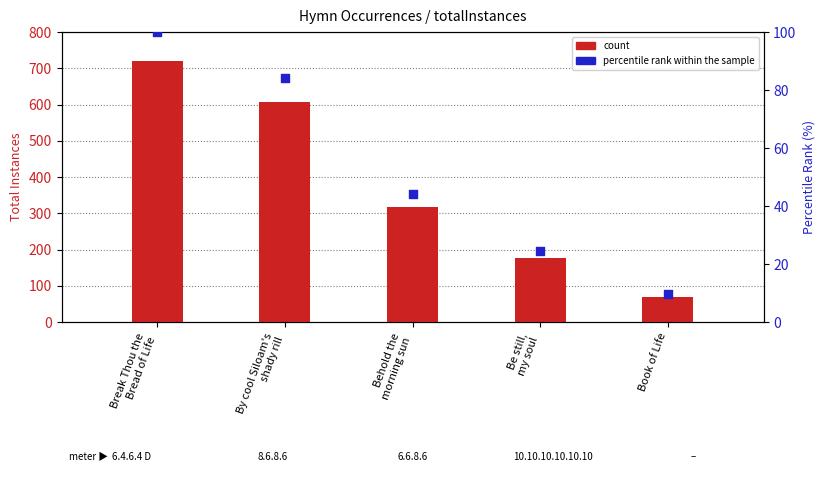

What is the total value across all series at By cool Siloam's
shady rill?

690.0